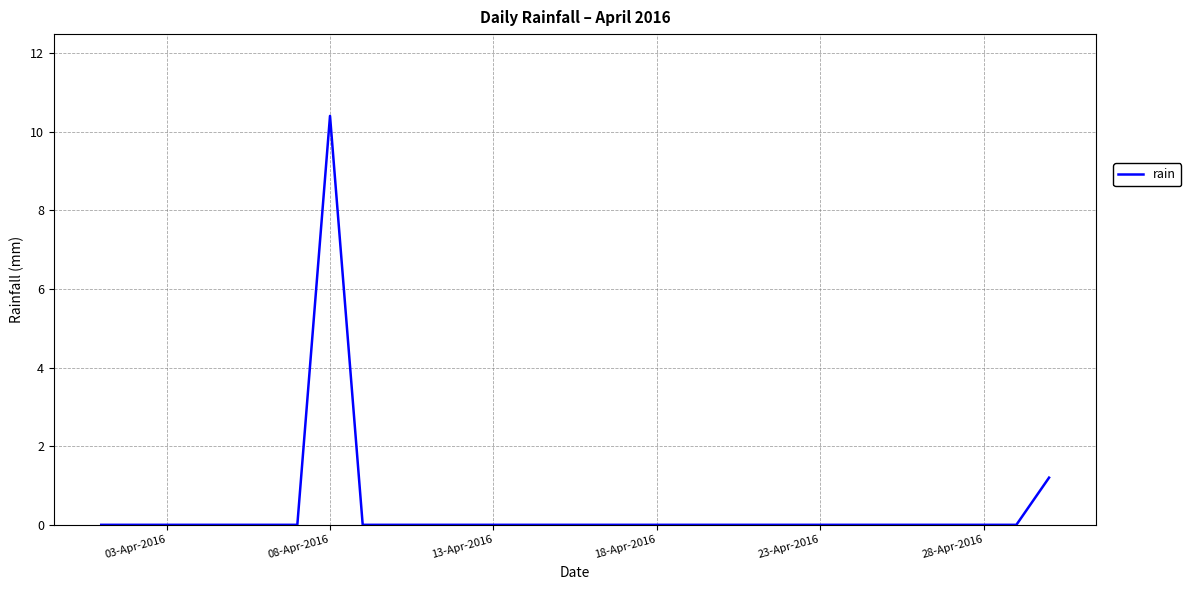

What is the greatest value displayed?

10.4